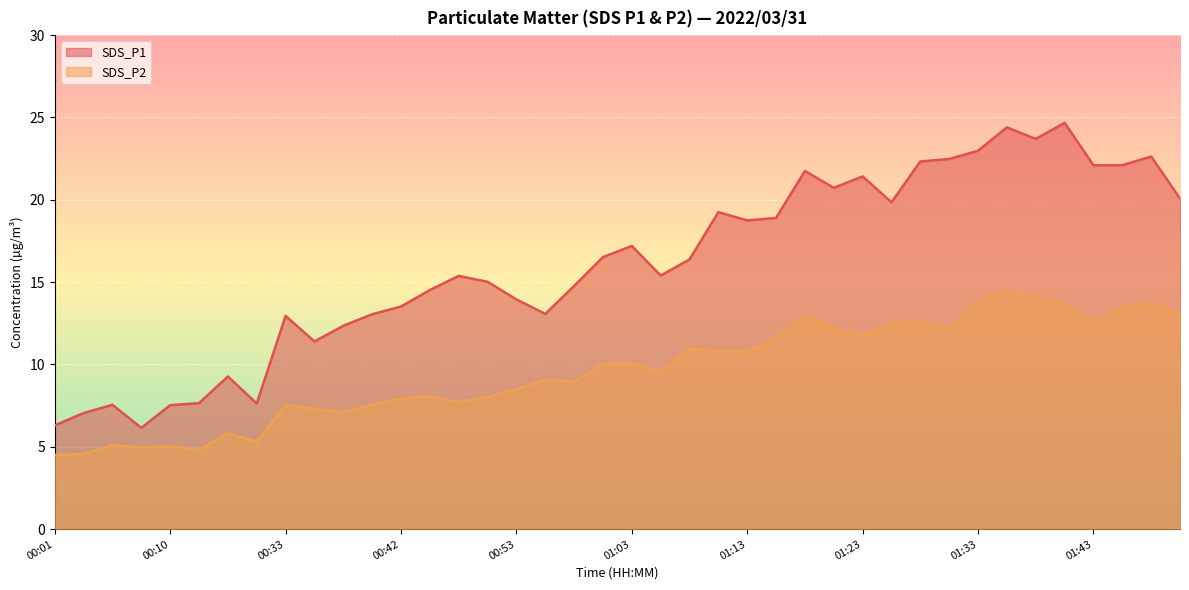

What is the sum of the SDS_P2 values at 01:23 and 01:38?

25.8